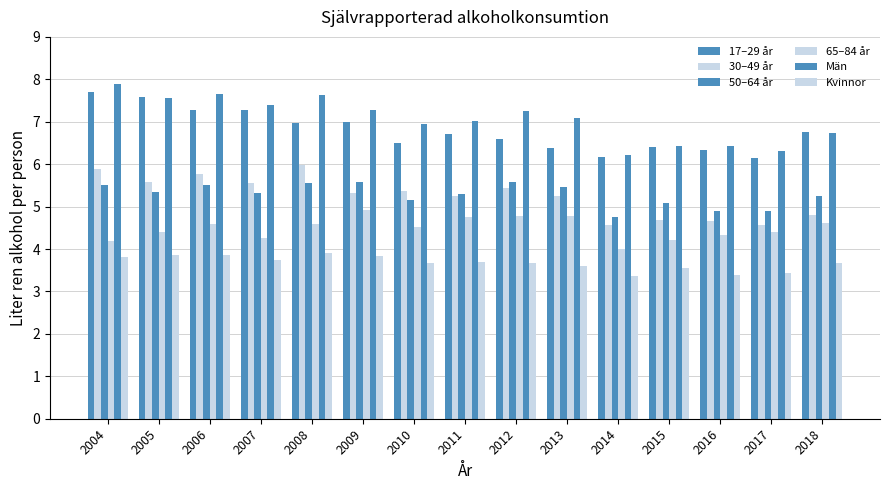

What is the average value of the Kvinnor series?

3.7